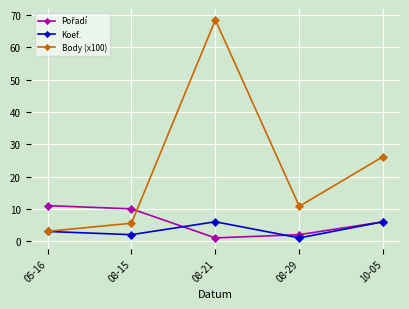

In Body (x100), how many points are lower than both neighbors (excluding endpoints)?

1